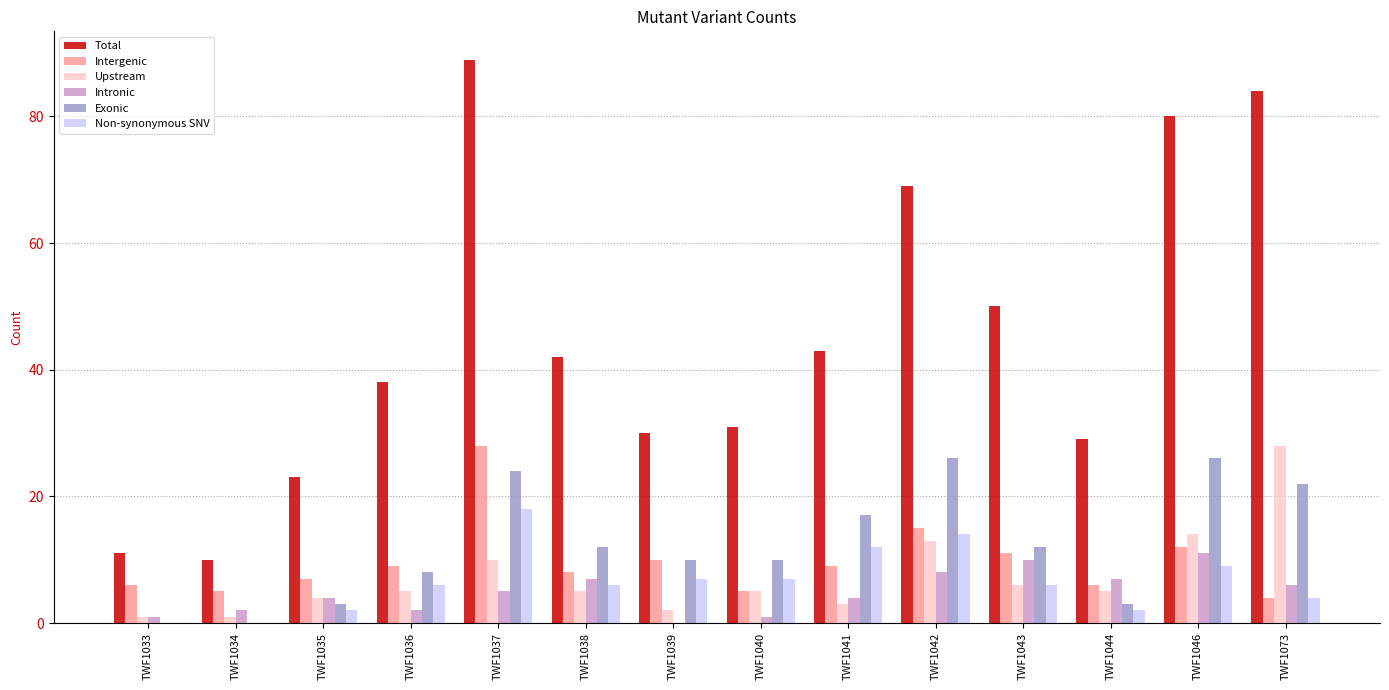

Is it true that Intergenic equals 15 at TWF1042?

True